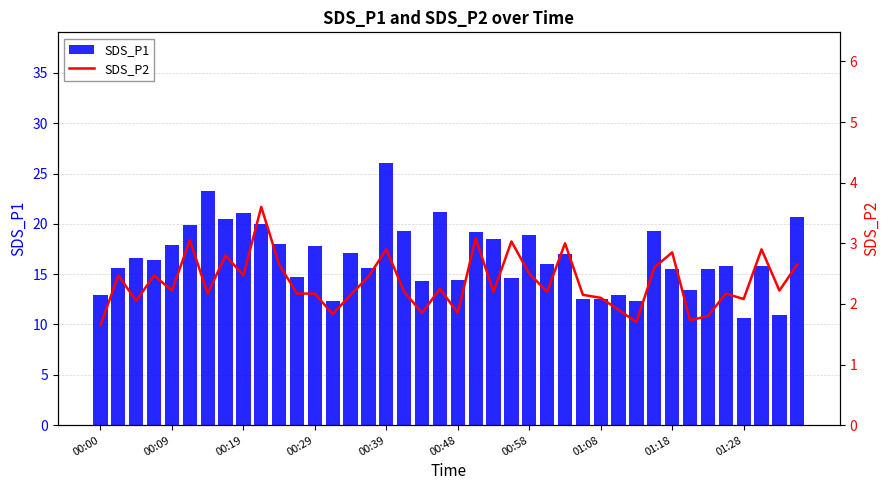

What is the sum of all SDS_P1 values?

666.7